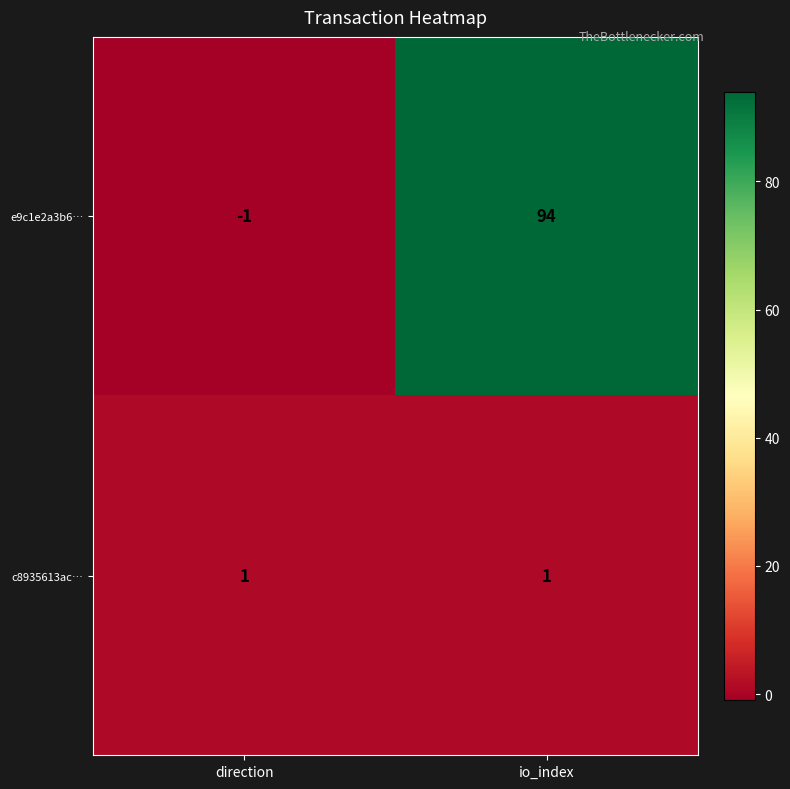

Reading left to right, extract all data points from this chart.

e9c1e2a3b6…: direction=-1	io_index=94
c8935613ac…: direction=1	io_index=1